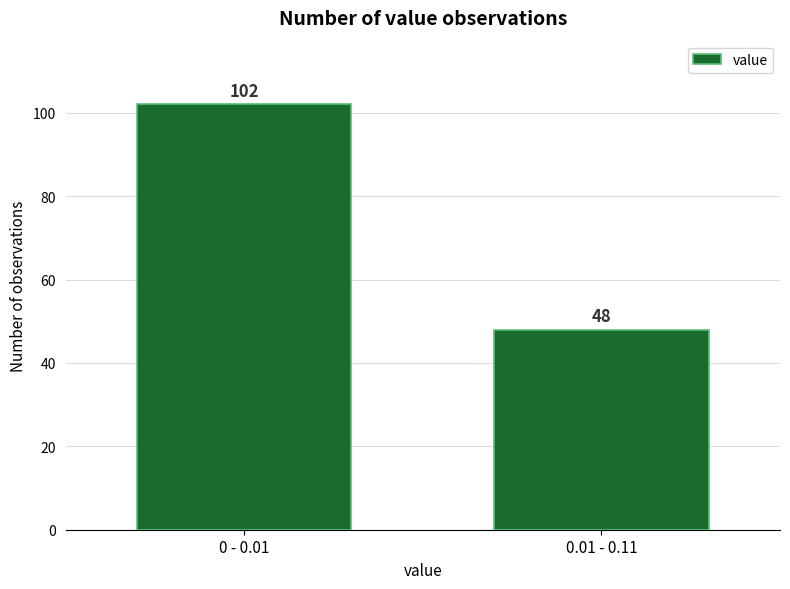

Reading left to right, transcribe all the data shown in this chart.

102	48